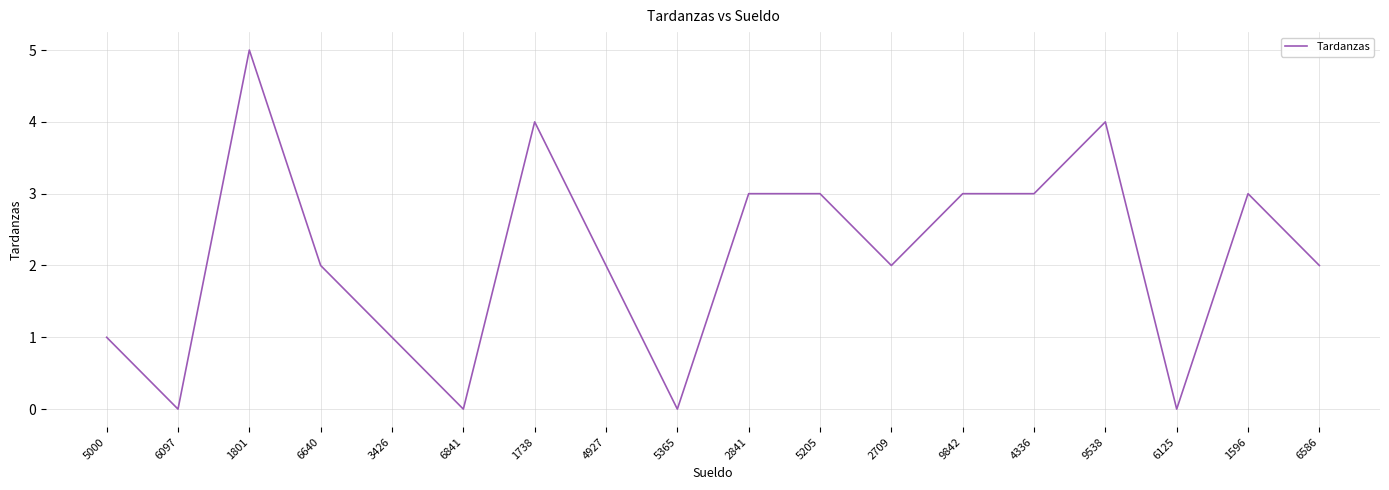

Which has a higher value, 1596 or 3426?

1596